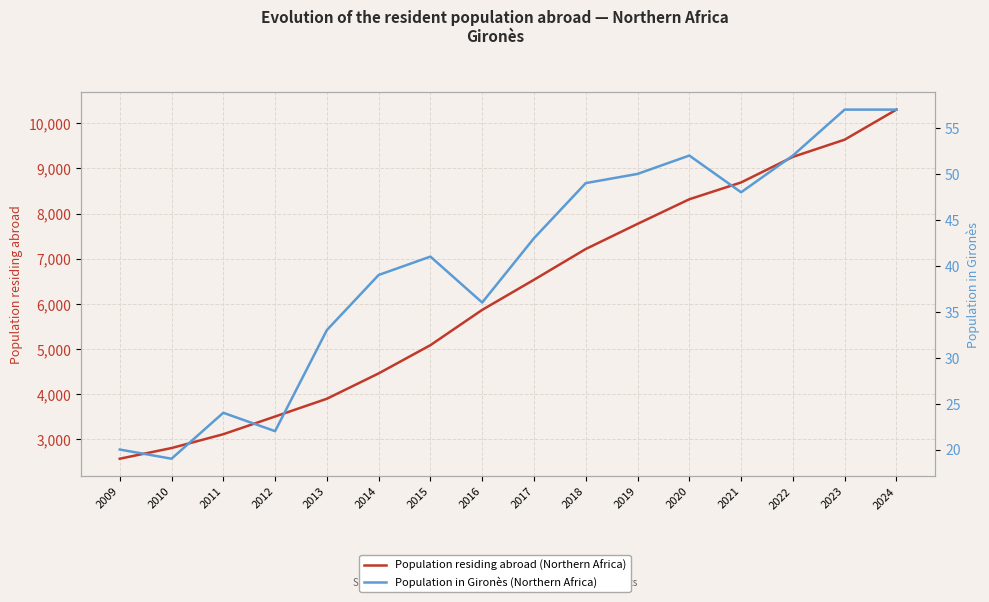

What is the sum of the Population residing abroad (Northern Africa) values at 2017 and 2011?

9650